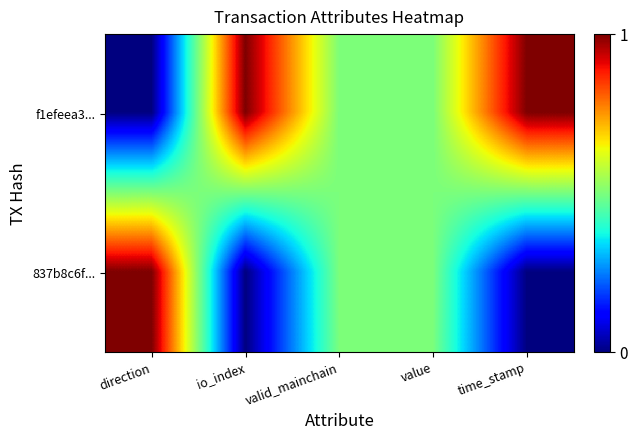

At how many categories does at least one series exceed 0?

5